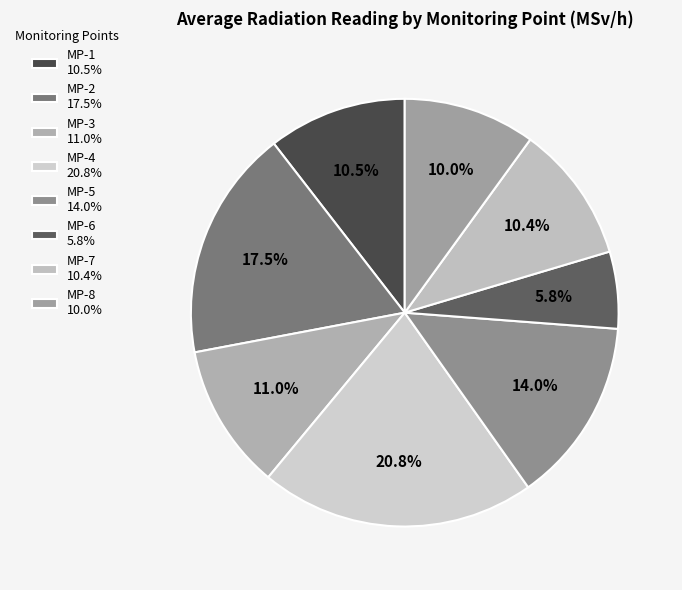

The MP-4 slice represents 21% of the pie. True or false?

True